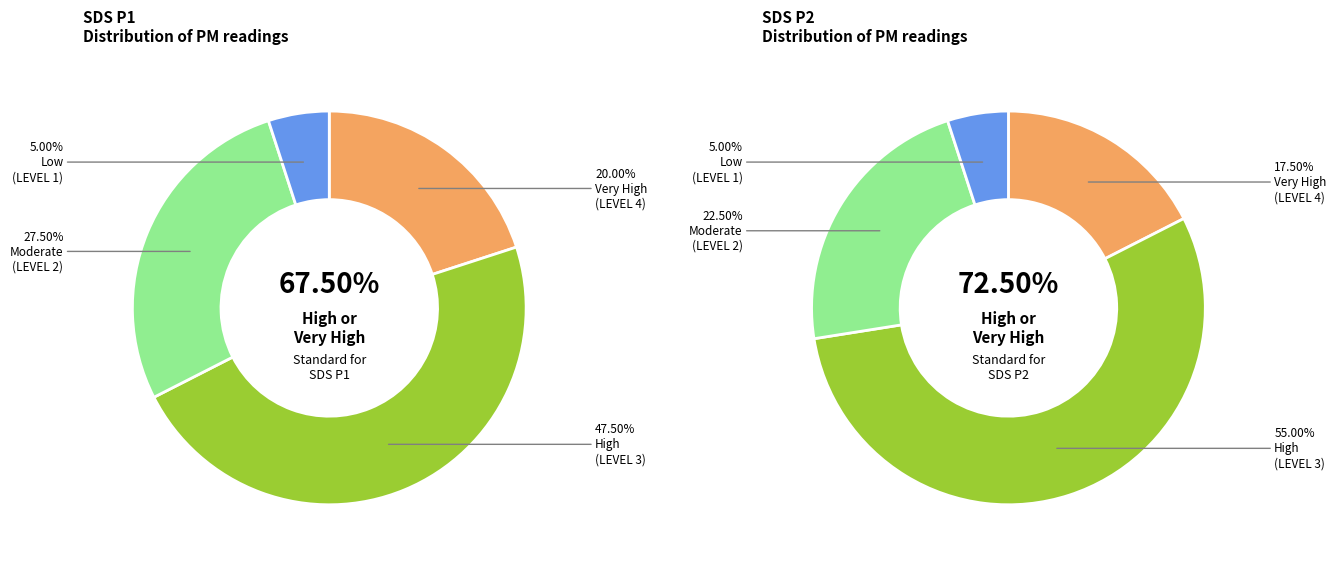

What is the largest slice in the pie chart?

3